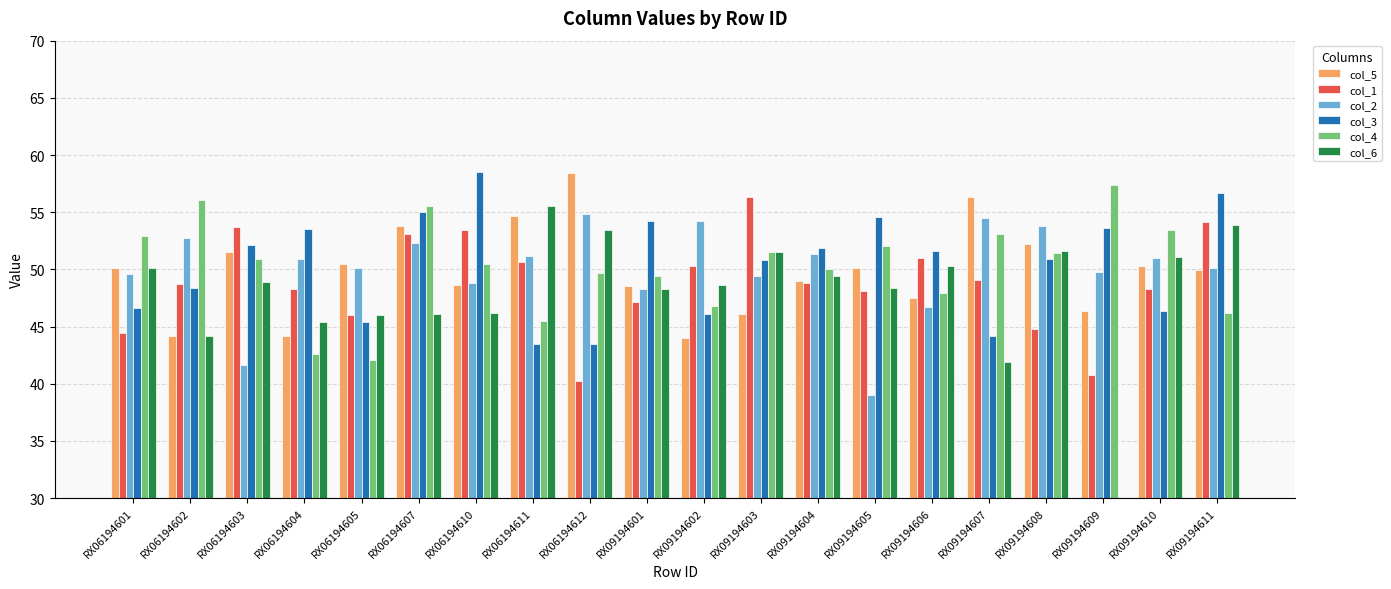

What is the difference between the highest and lowest values at RX06194605?

8.4